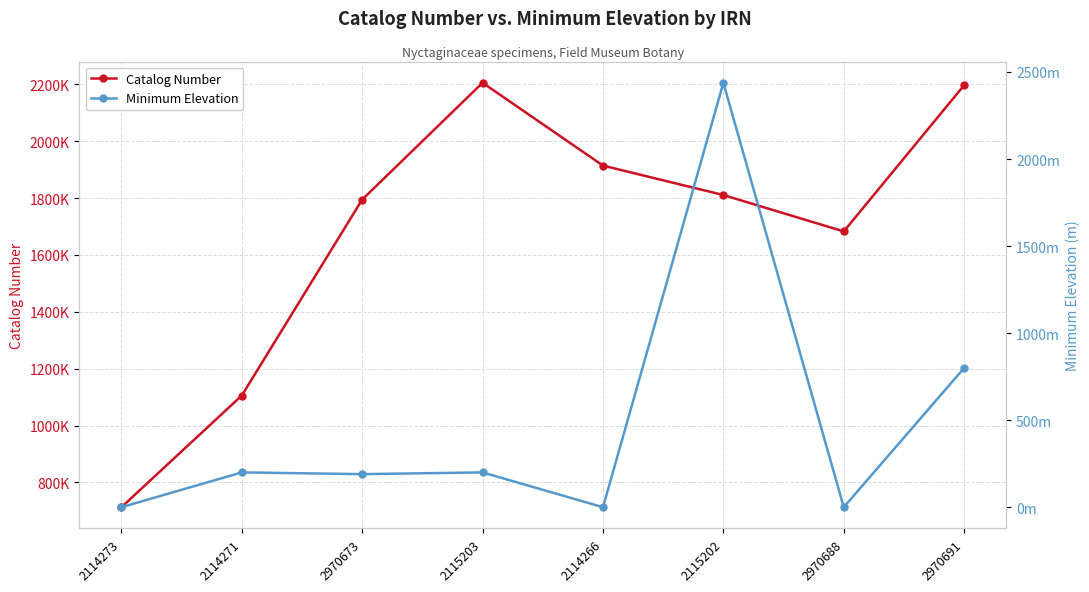

Rank the series at 2115202 from highest to lowest value.

Catalog Number, Minimum Elevation